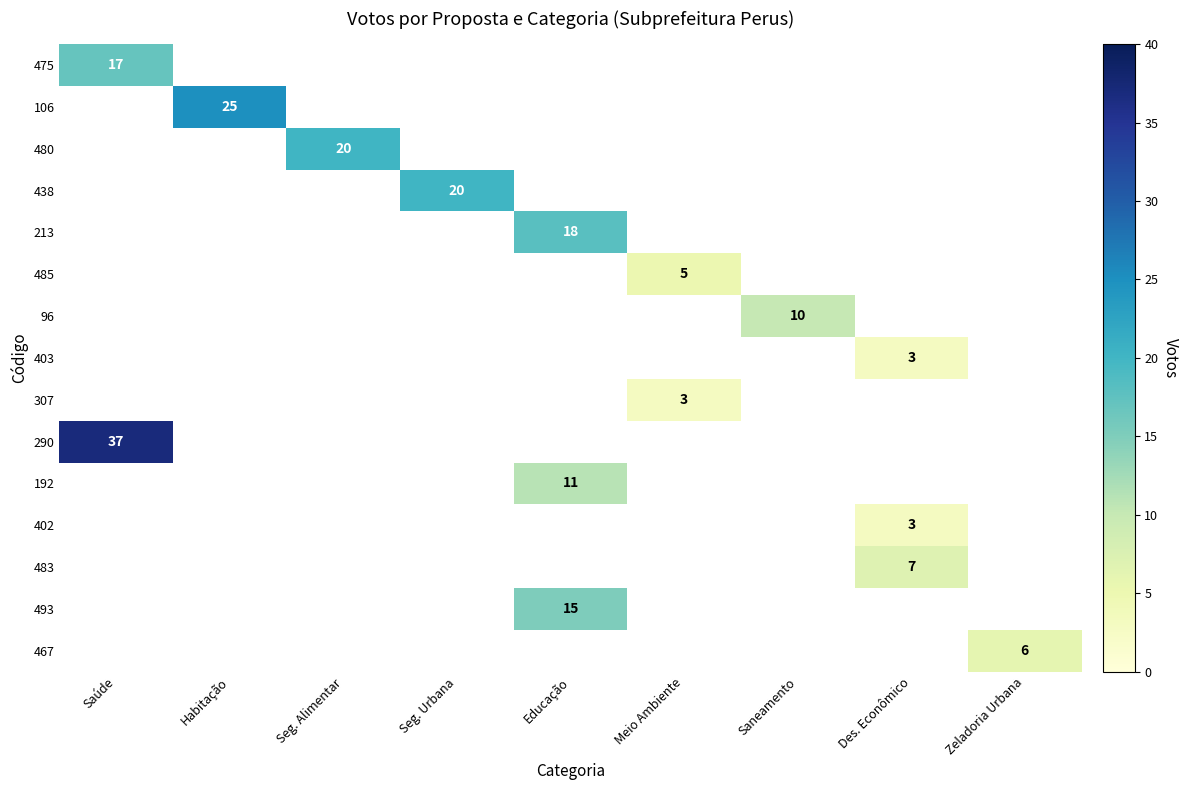

The value of 485 at Meio Ambiente is 5. True or false?

True